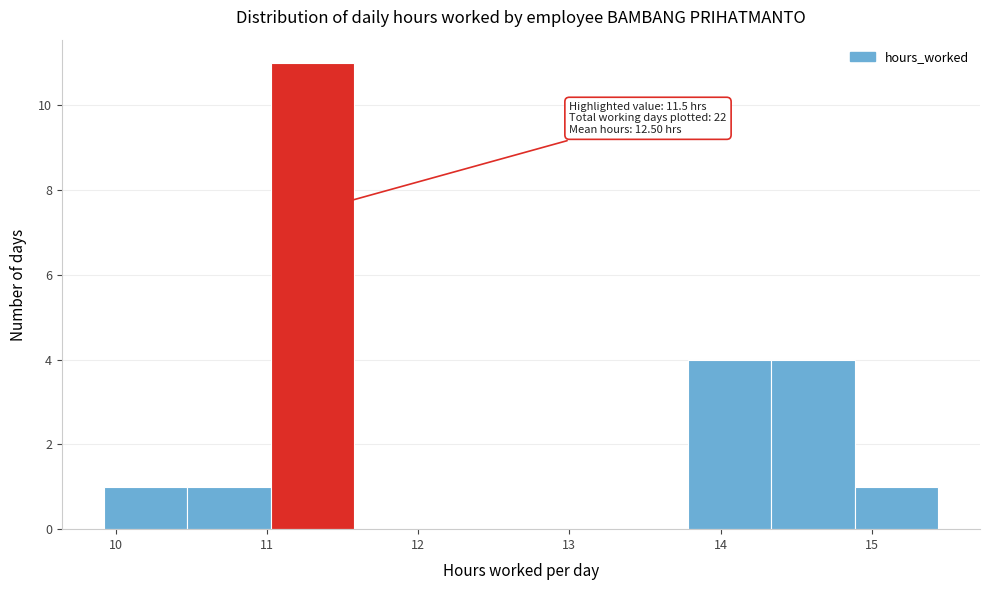

Which range on the x-axis has the tallest bar?

11.0 to 11.6